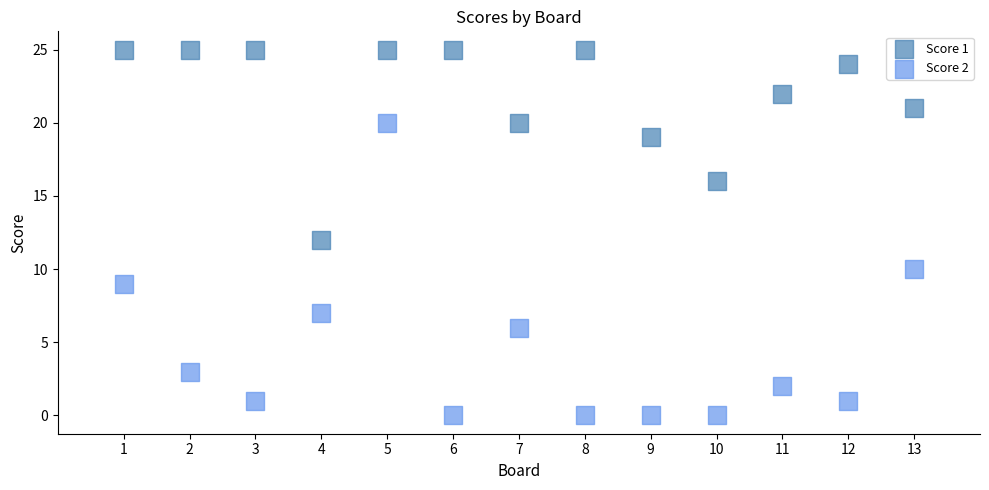

Which series has the largest Y range (max minus min)?

Score 2